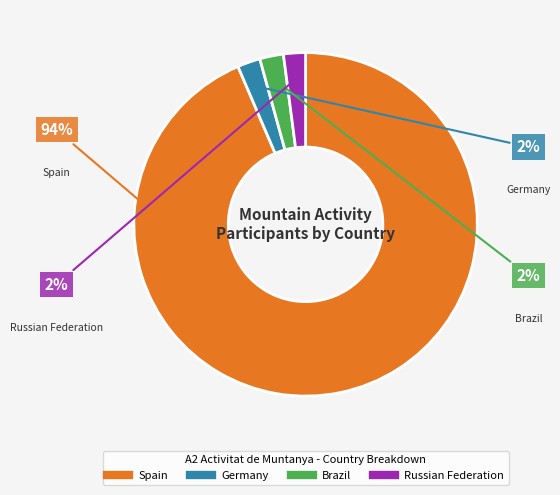

Count the number of slices in the pie.

4